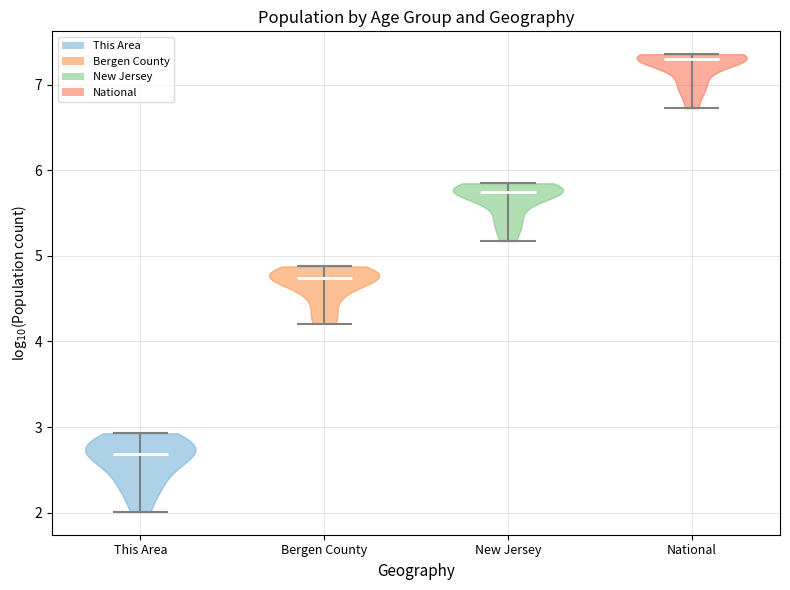

Reading left to right, read every violin against the y-axis: where its median line is, and the lowest and highest points it reaches. The values are not printed on the chart, so give them approximately, as read against the axis.

This Area: median line 2.7, lowest point 2.0, highest point 2.9
Bergen County: median line 4.7, lowest point 4.2, highest point 4.9
New Jersey: median line 5.7, lowest point 5.2, highest point 5.8
National: median line 7.3, lowest point 6.7, highest point 7.4